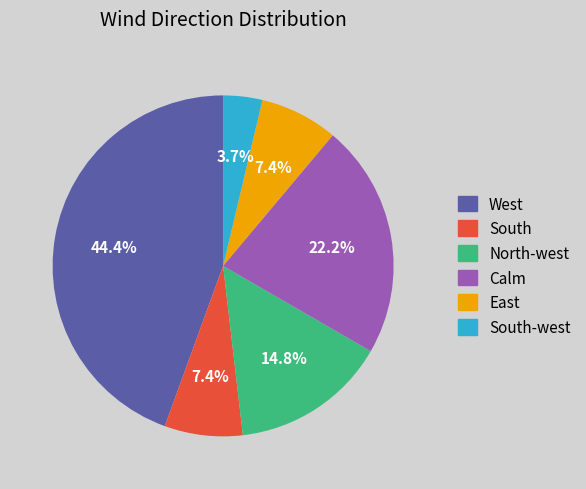

Does any single category account for the majority?

No